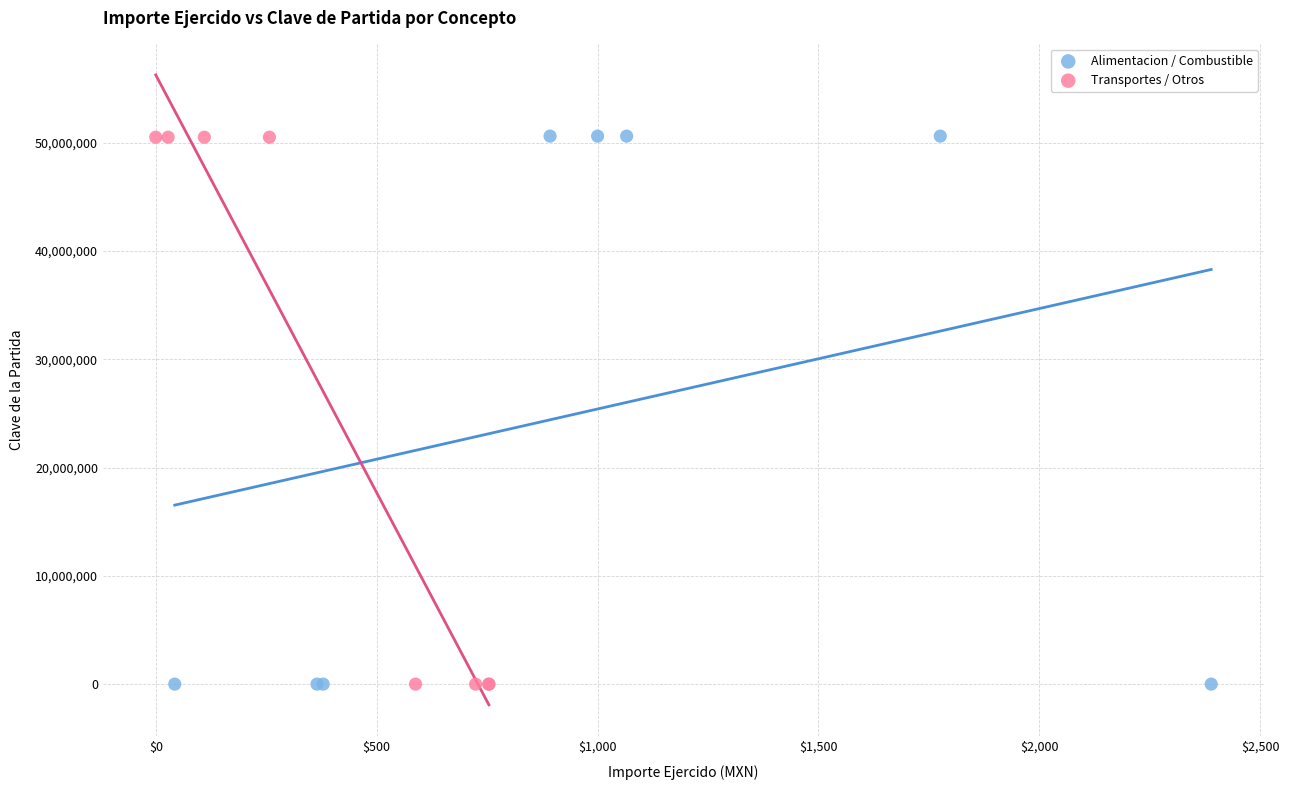

Which series has the largest Y range (max minus min)?

Alimentacion / Combustible